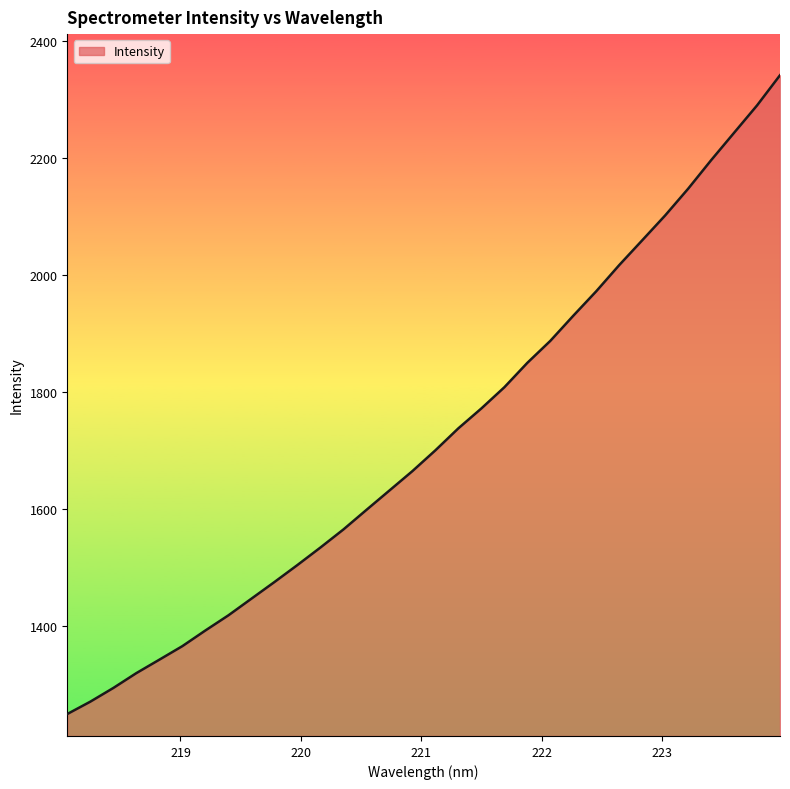

What is the smallest value displayed?

1250.1